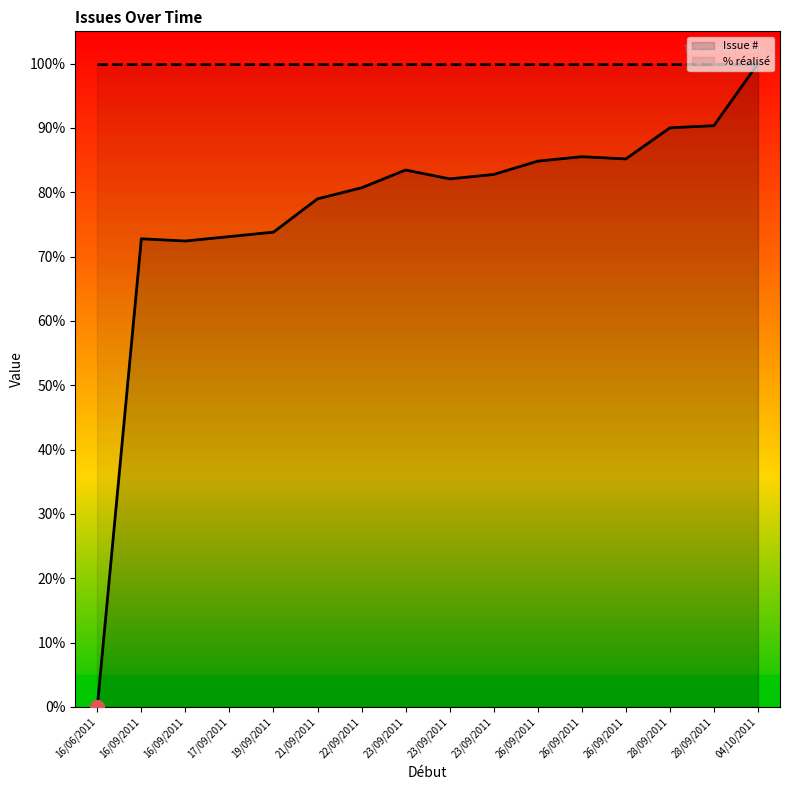

List the labels in order of value, largest first.

04/10/2011, 28/09/2011, 28/09/2011, 26/09/2011, 26/09/2011, 26/09/2011, 23/09/2011, 23/09/2011, 23/09/2011, 22/09/2011, 21/09/2011, 19/09/2011, 17/09/2011, 16/09/2011, 16/09/2011, 16/06/2011